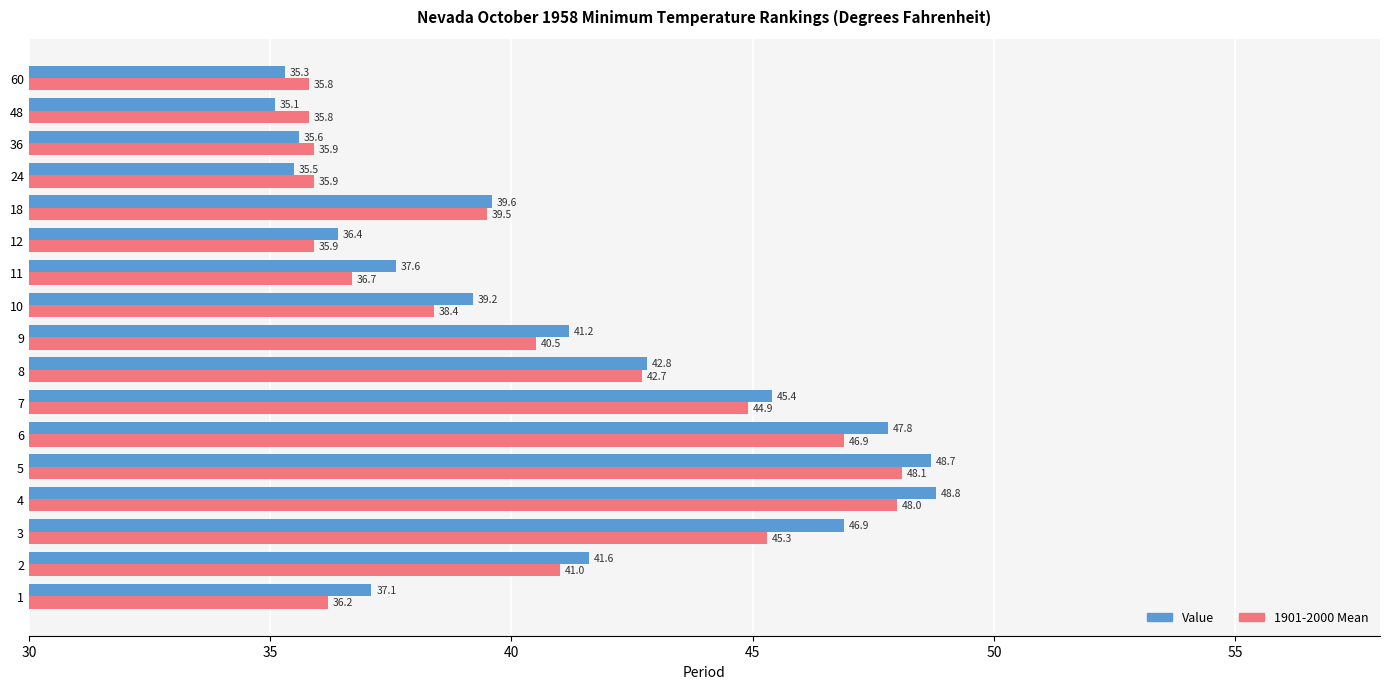

At which label is Value closest to 41?

9